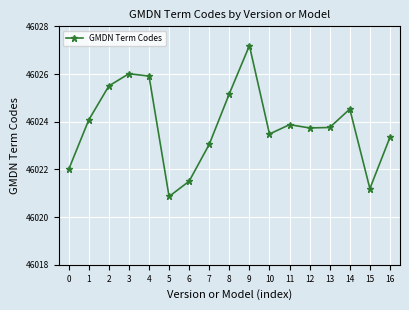

Where is the first local maximum?

3